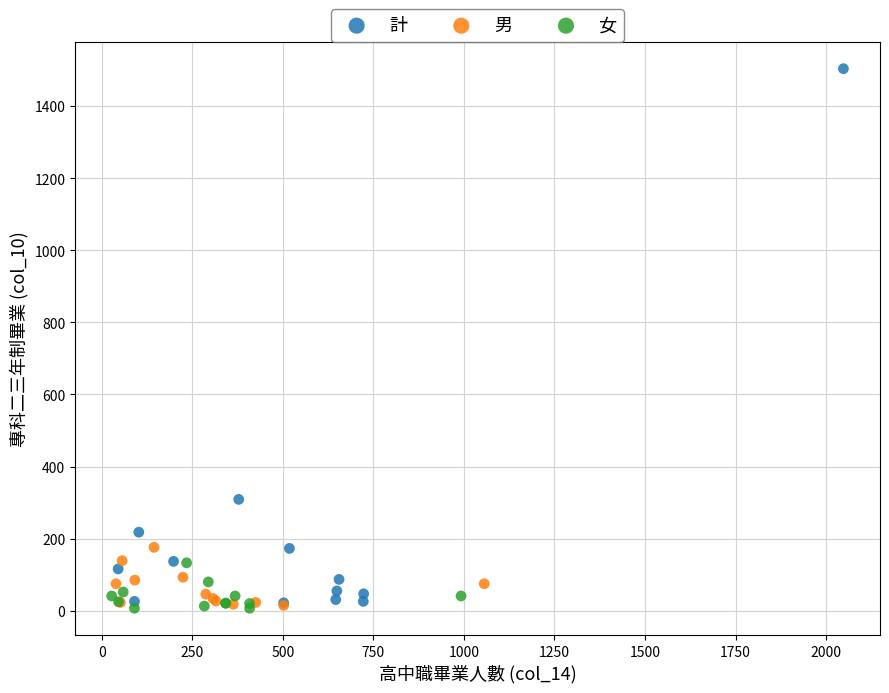

Which series has the largest Y range (max minus min)?

計